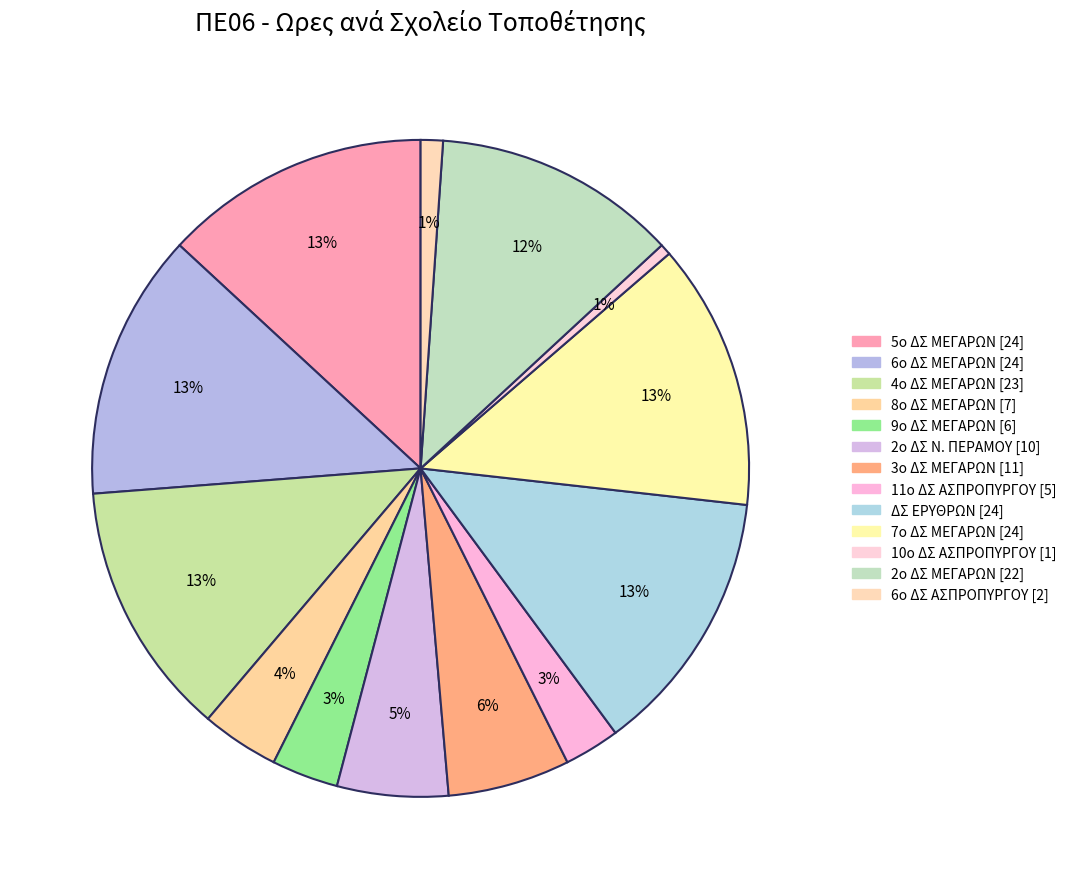

Count the number of slices in the pie.

13